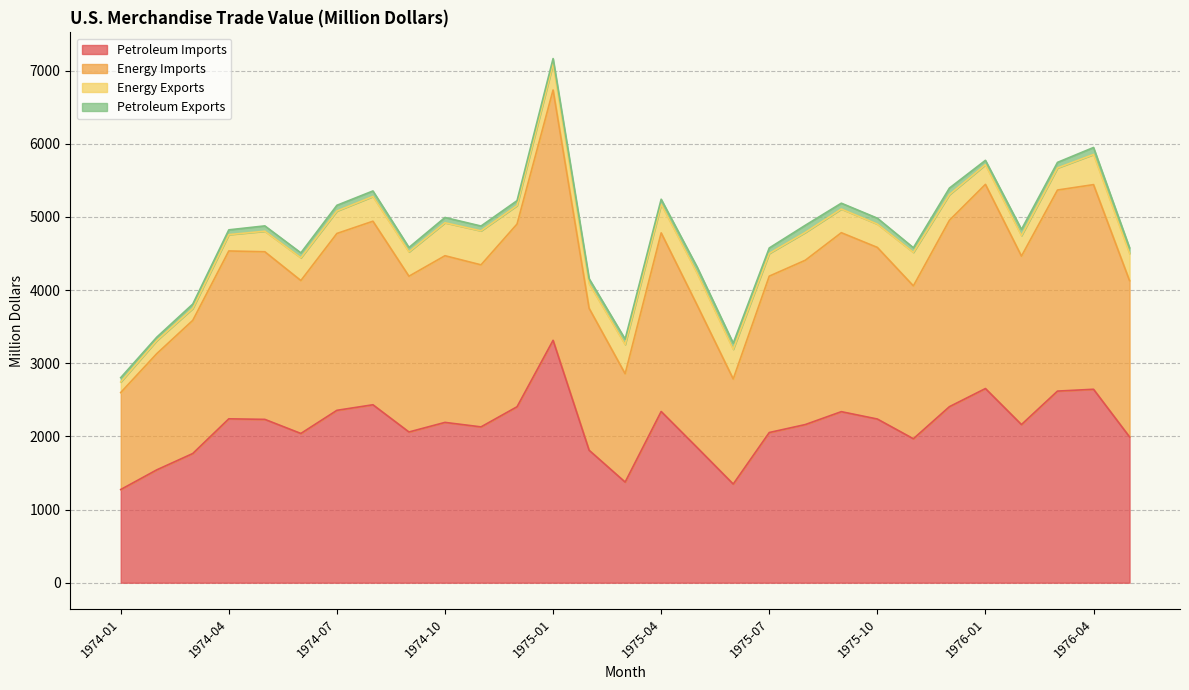

At which label is Petroleum Imports closest to 2293?

1975-09